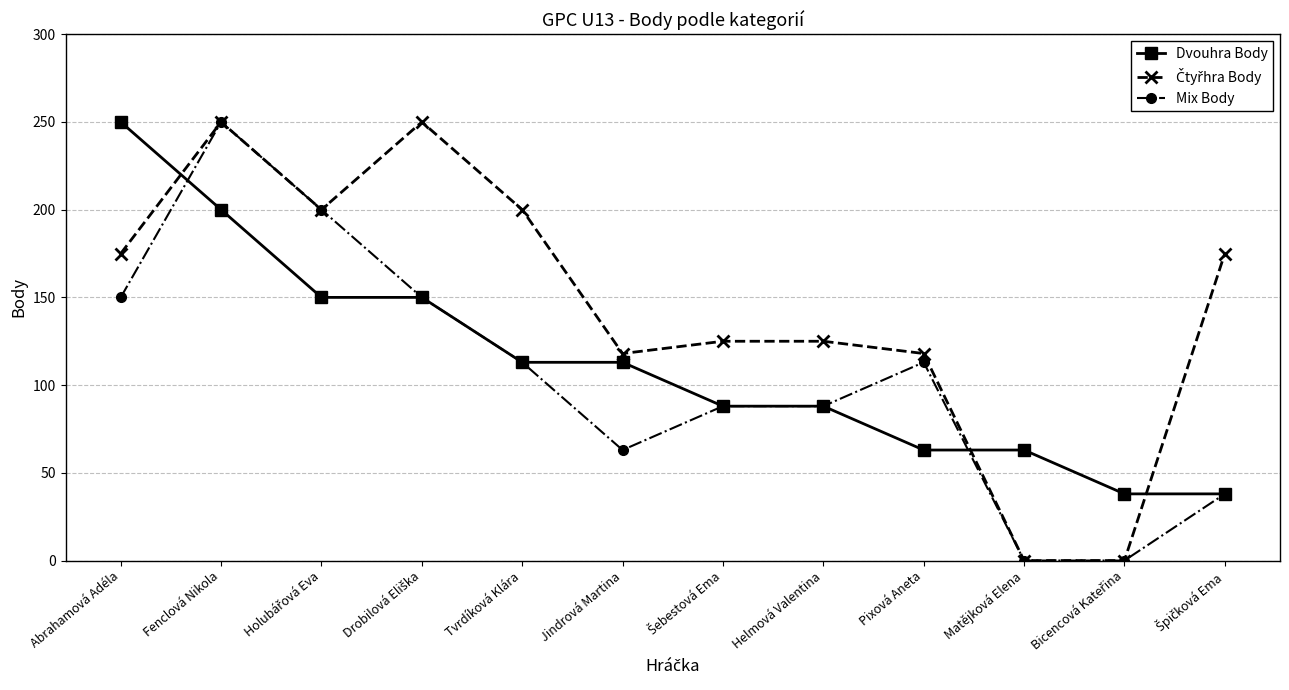

What is the total value across all series at Jindrová Martina?

294